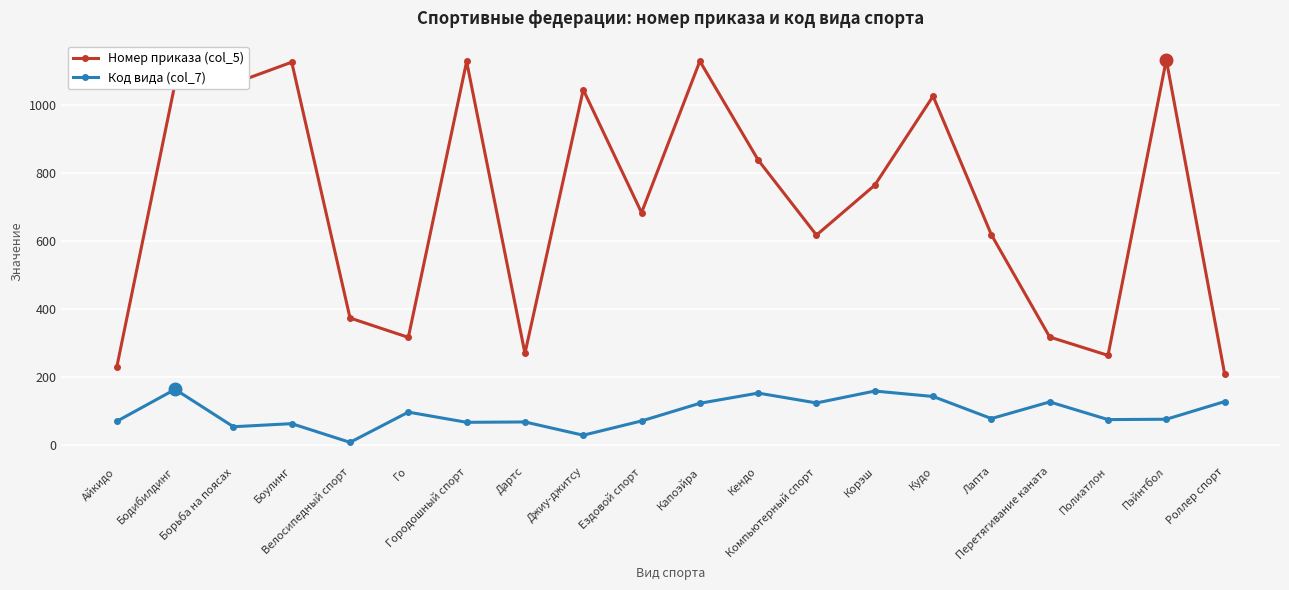

Which category has the lowest value across all series?

Велосипедный спорт